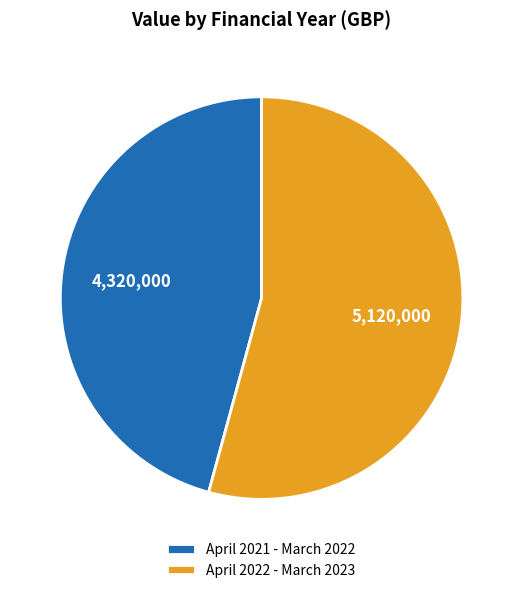

Approximately how many times larger is the value at April 2022 - March 2023 compared to April 2021 - March 2022?

1.2